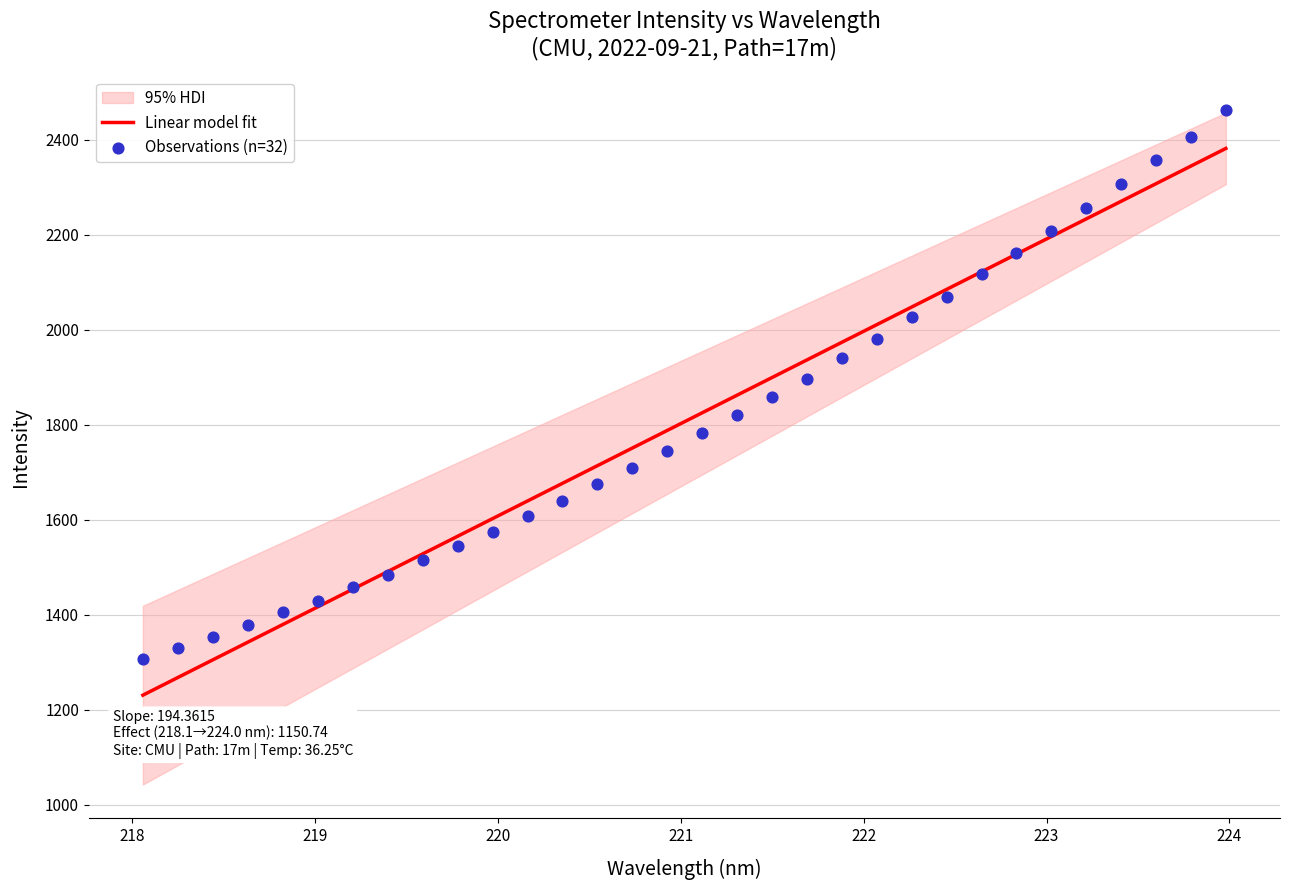

Which series contains the highest Y value?

Observations (n=32)